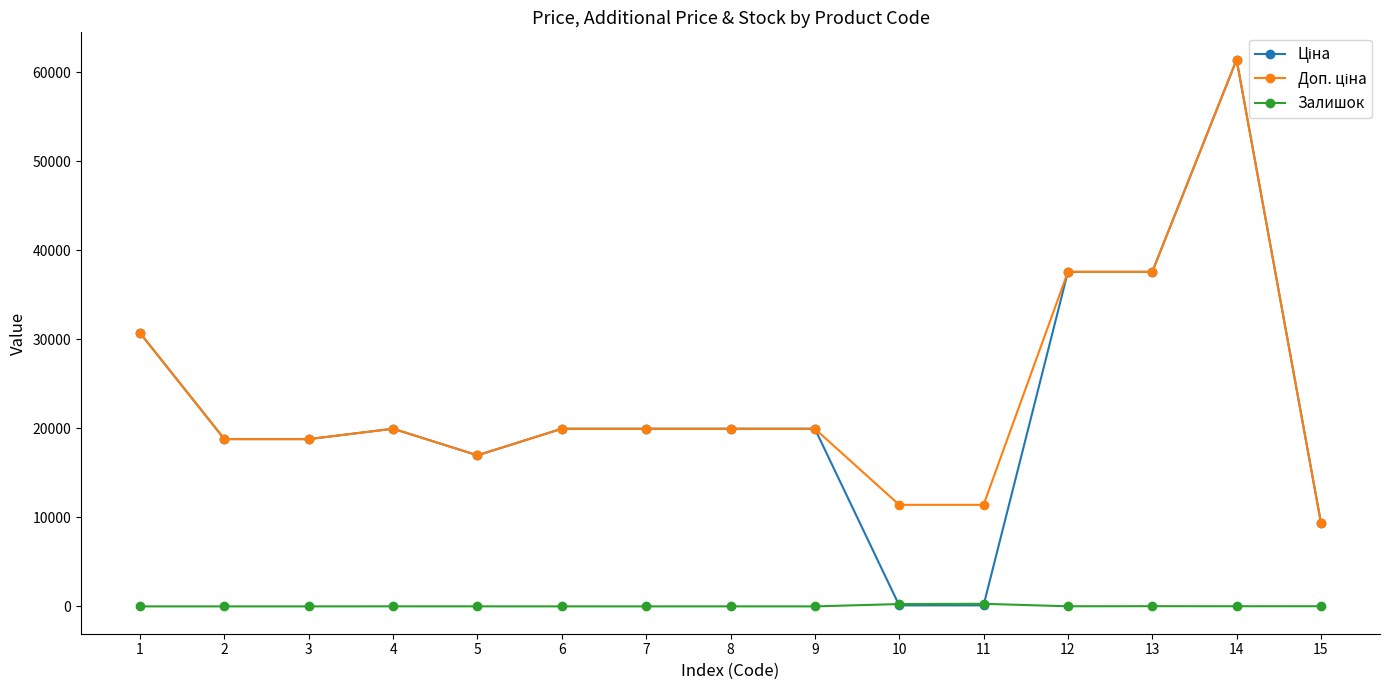

The value of Залишок at 7 is 0.0. True or false?

True